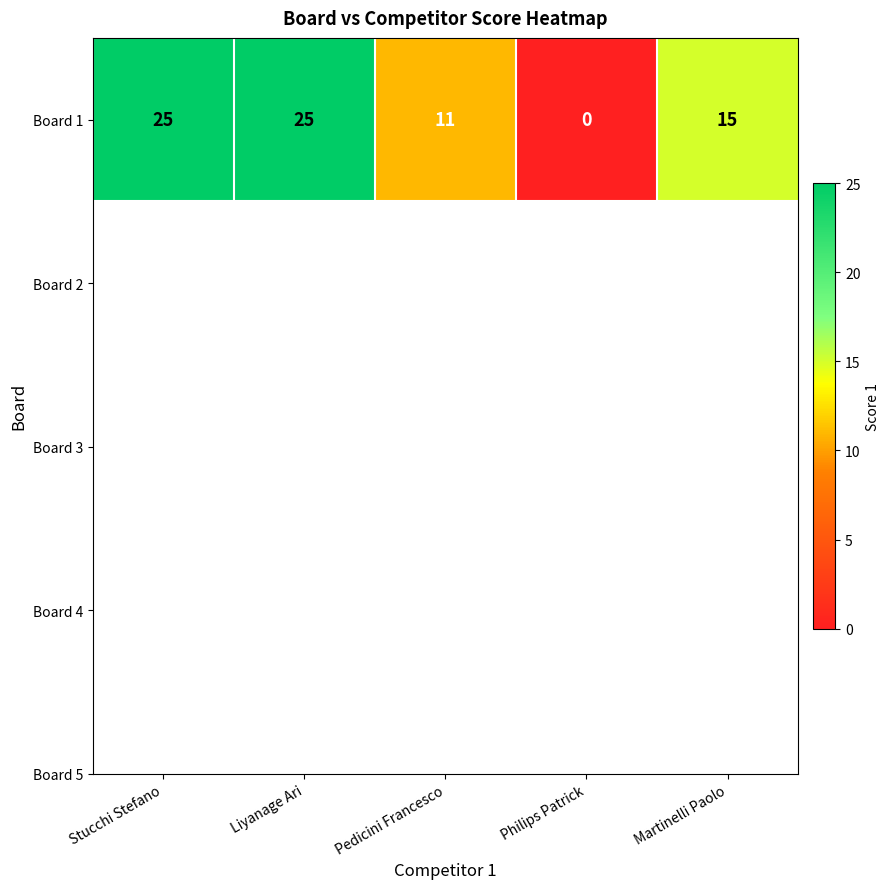

What is the maximum value shown in the chart?

25